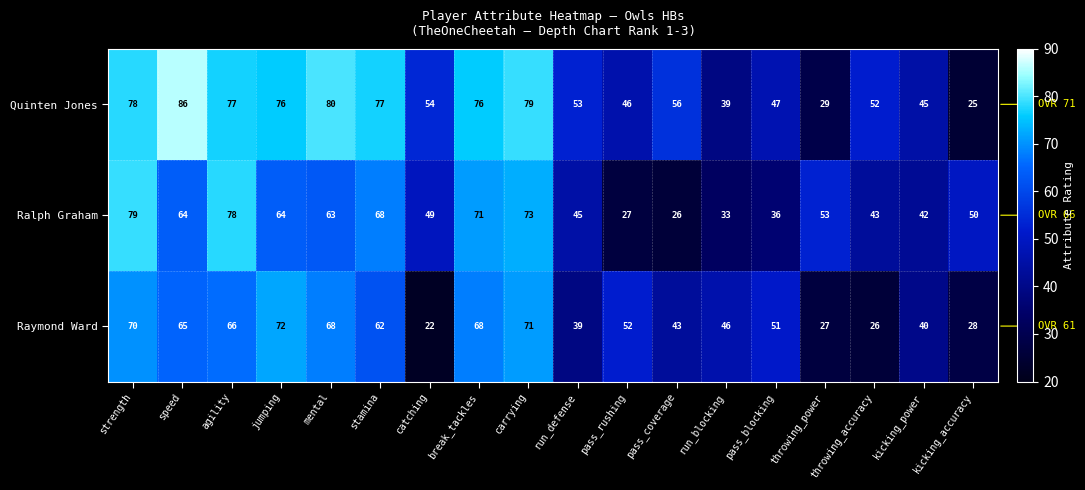

What is the difference between the maximum and minimum values in the Quinten Jones series?

61